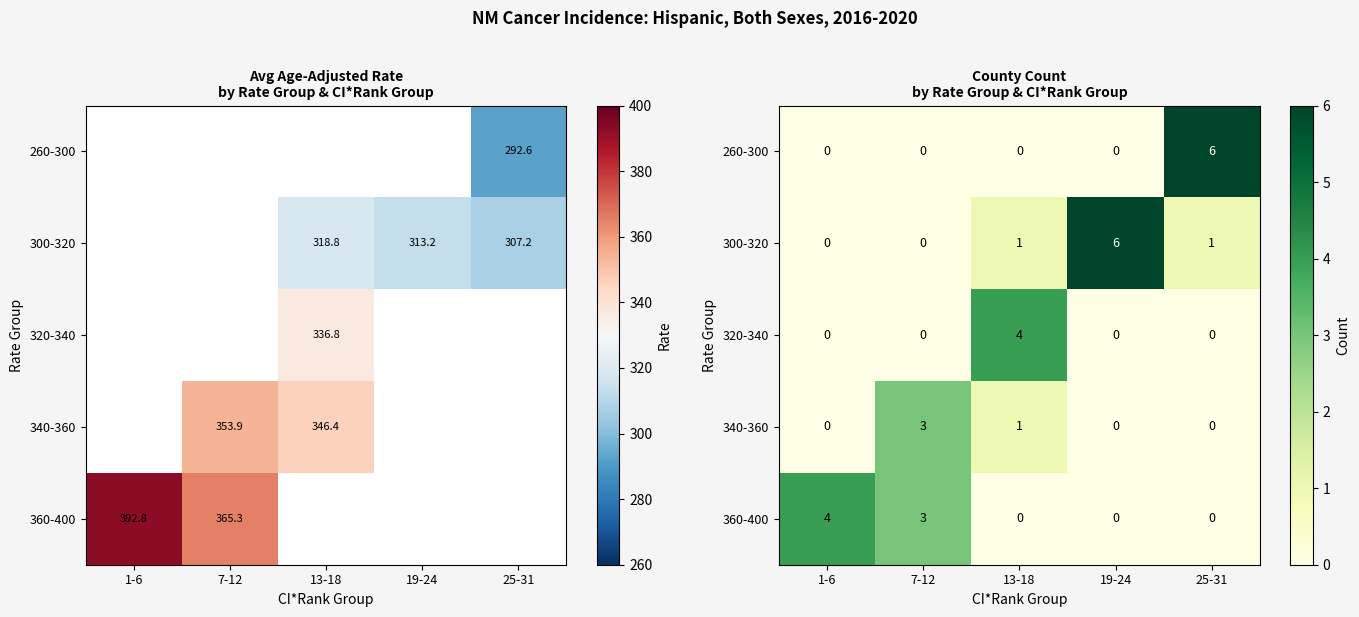

How many distinct data groups are displayed?

5